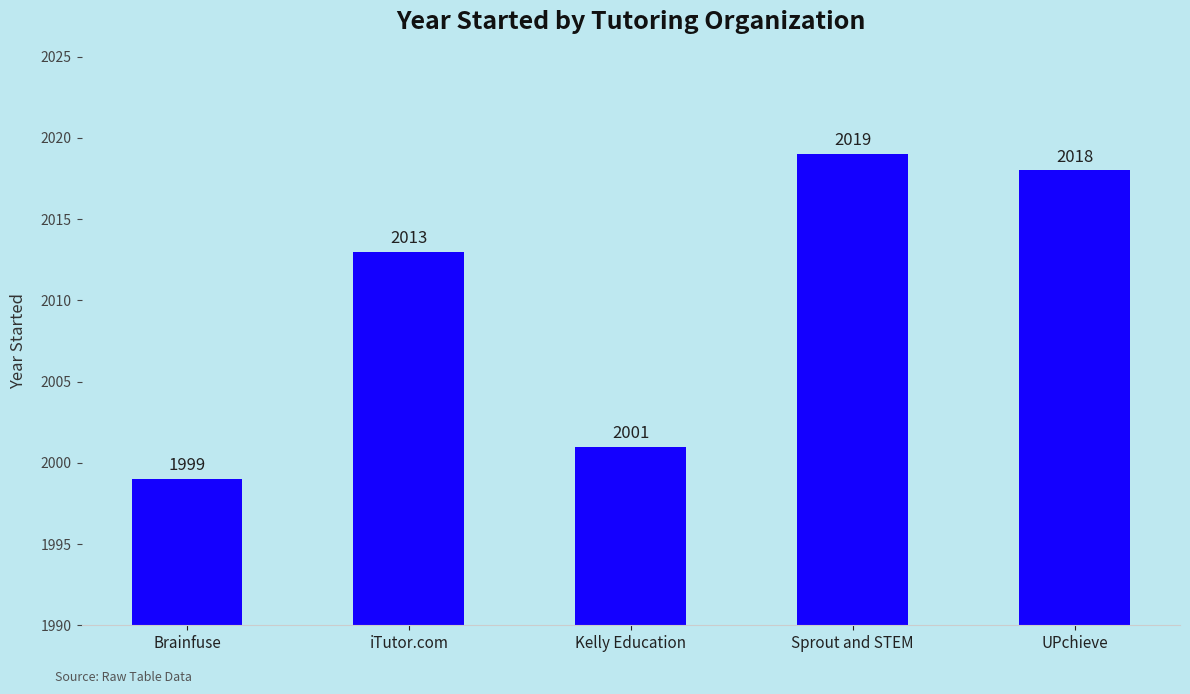

What is the maximum value shown in the chart?

2019